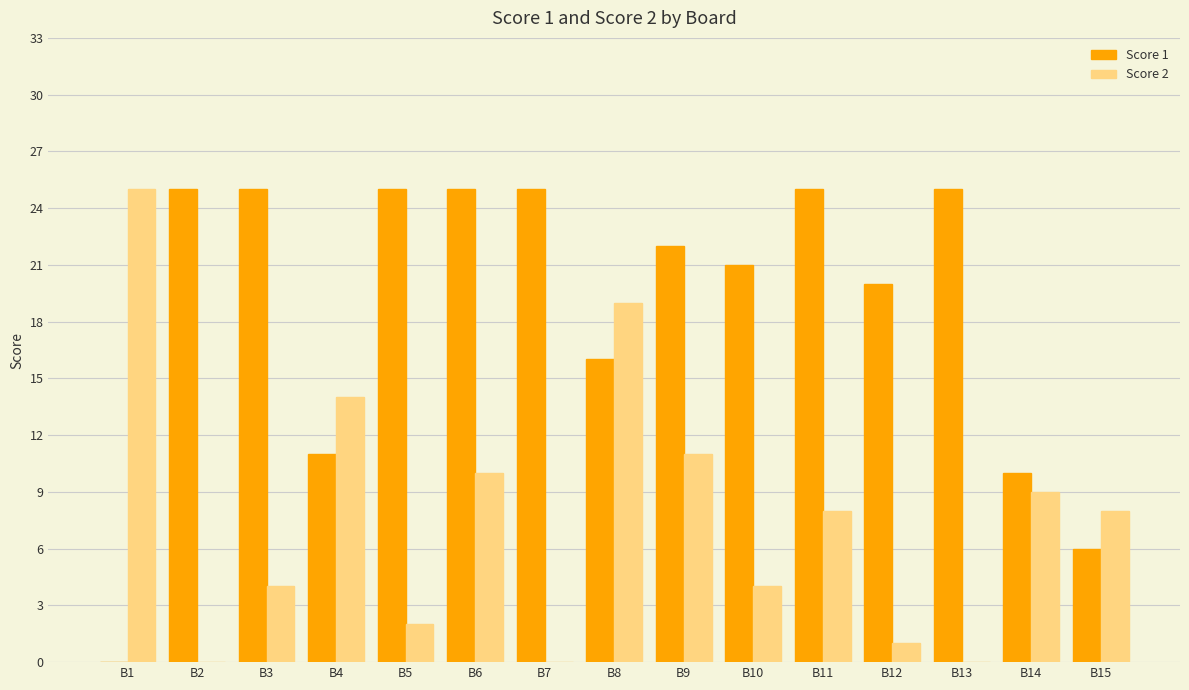

The value of Score 2 at B4 is 14. True or false?

True